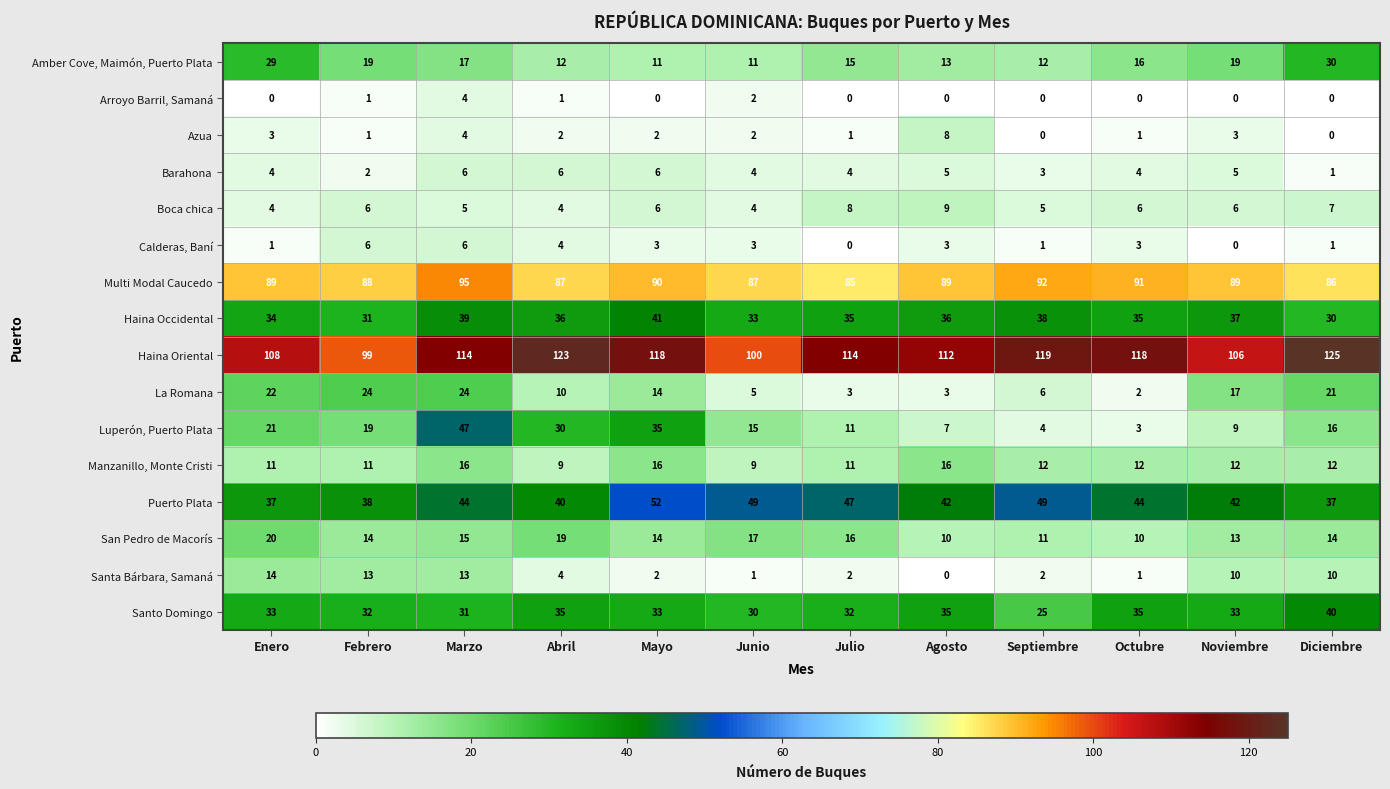

What is the lowest value of the Multi Modal Caucedo series?

85